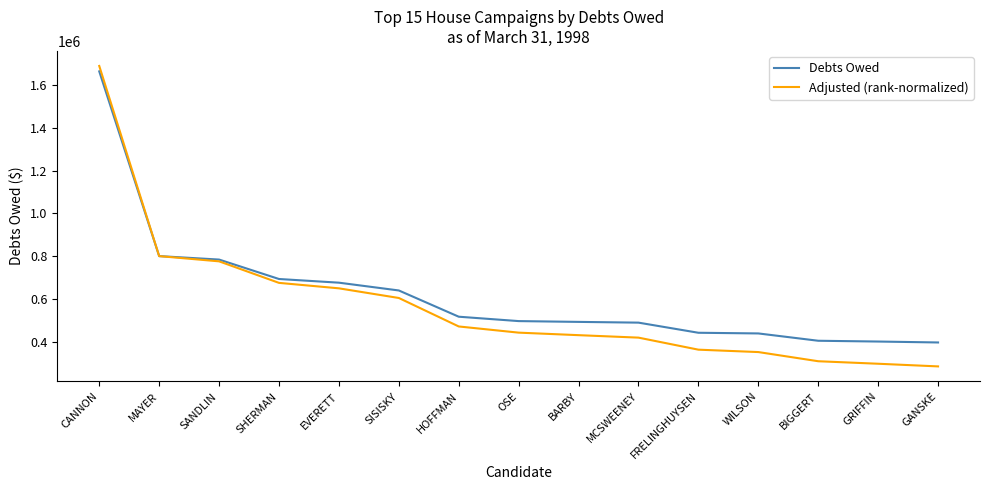

True or false: Debts Owed and Adjusted (rank-normalized) intersect in this chart.

True